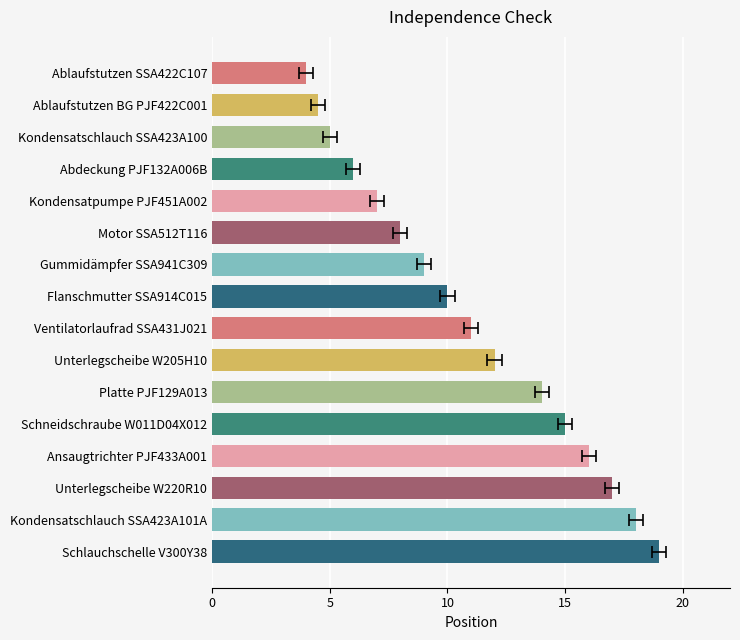

How many data points are less than 11?

8